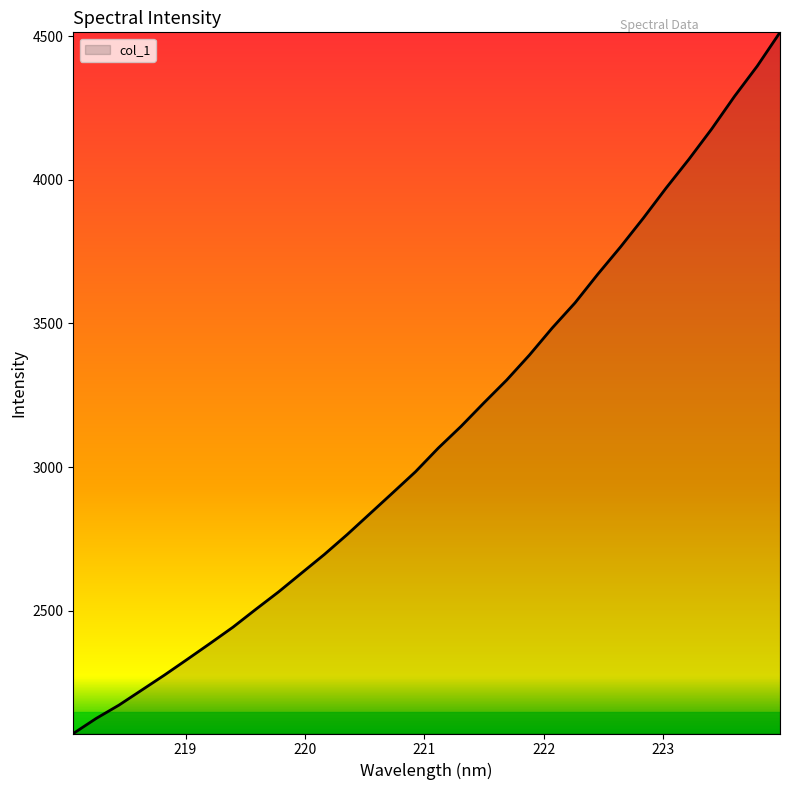

Reading left to right, what are all the values shown in this chart?

2072.0	2124.3	2170.8	2223.2	2275.8	2330.5	2386.0	2442.4	2504.5	2565.4	2630.4	2695.3	2764.5	2837.3	2910.1	2983.5	3066.0	3141.7	3223.3	3302.8	3390.0	3484.3	3571.8	3671.5	3766.7	3866.9	3971.8	4071.8	4177.4	4290.7	4396.3	4513.8